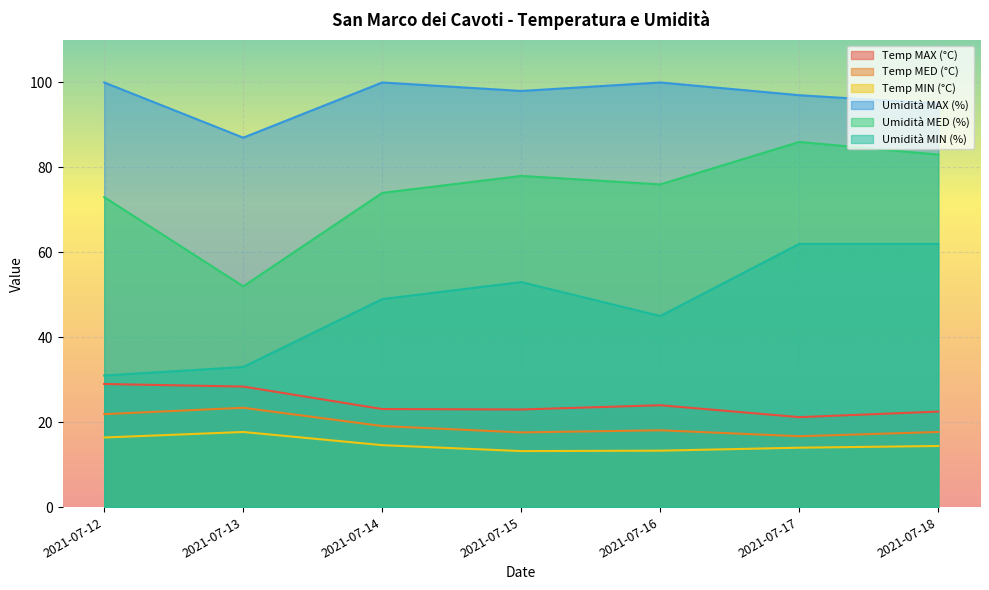

In Umidità MIN (%), how many points are higher than both neighbors (excluding endpoints)?

1